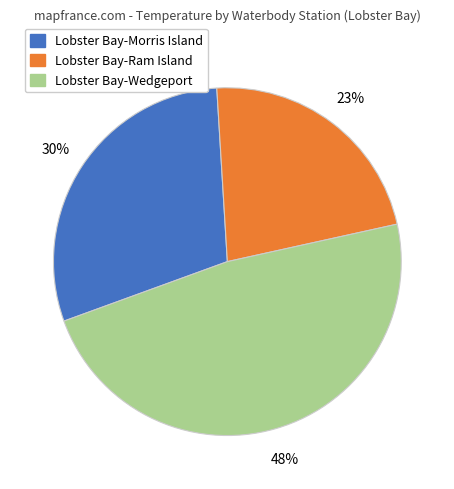

Rank the categories by value from highest to lowest.

Lobster Bay-Wedgeport, Lobster Bay-Morris Island, Lobster Bay-Ram Island